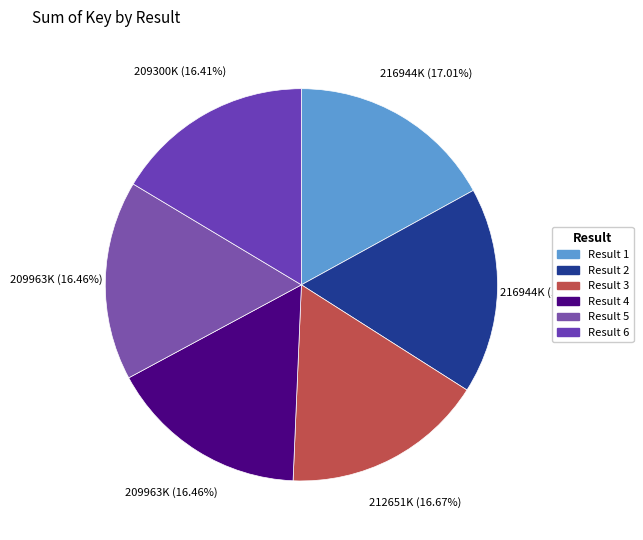

What is the smallest slice in the pie chart?

6